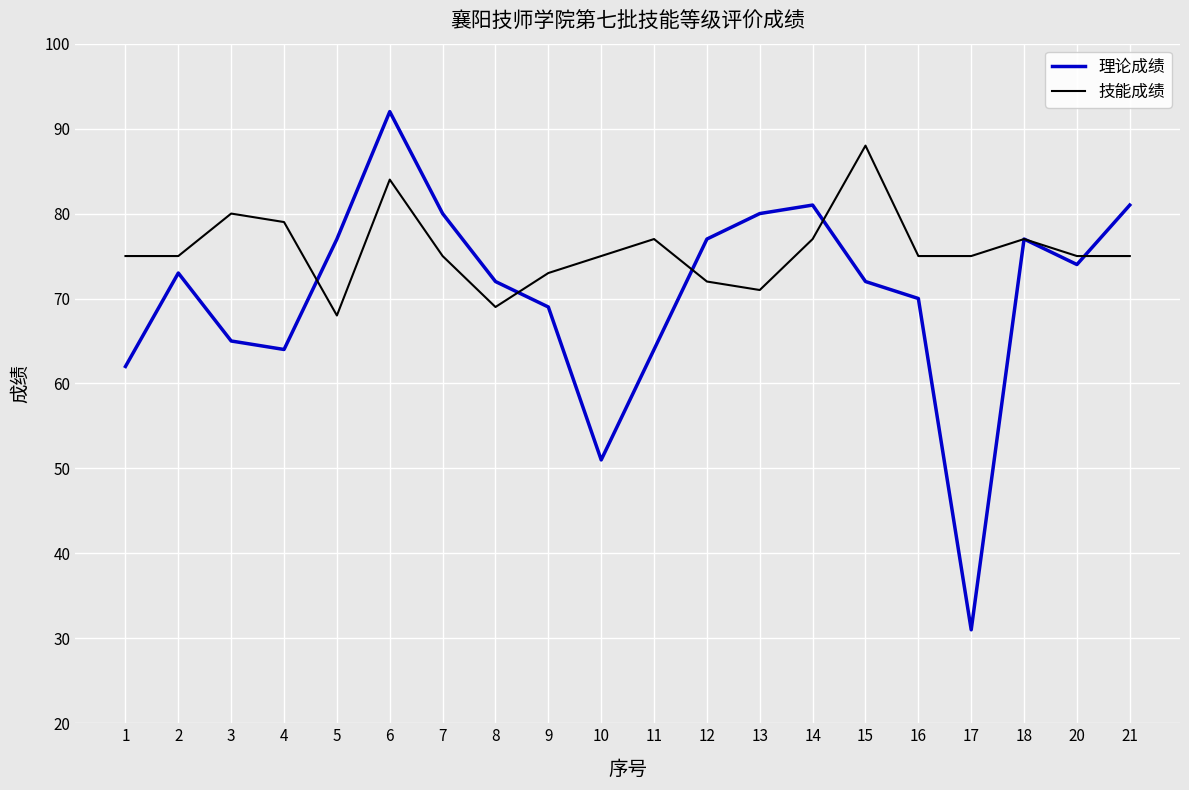

Rank the series by their maximum value, from highest to lowest.

理论成绩, 技能成绩